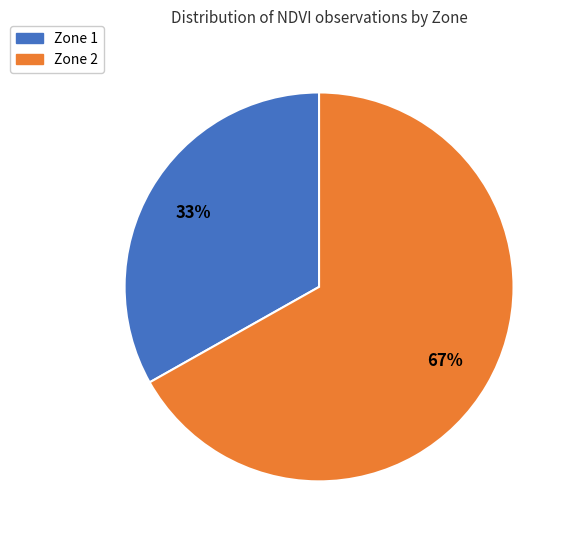

Do Zone 1 and Zone 2 together represent more than half of the pie?

Yes